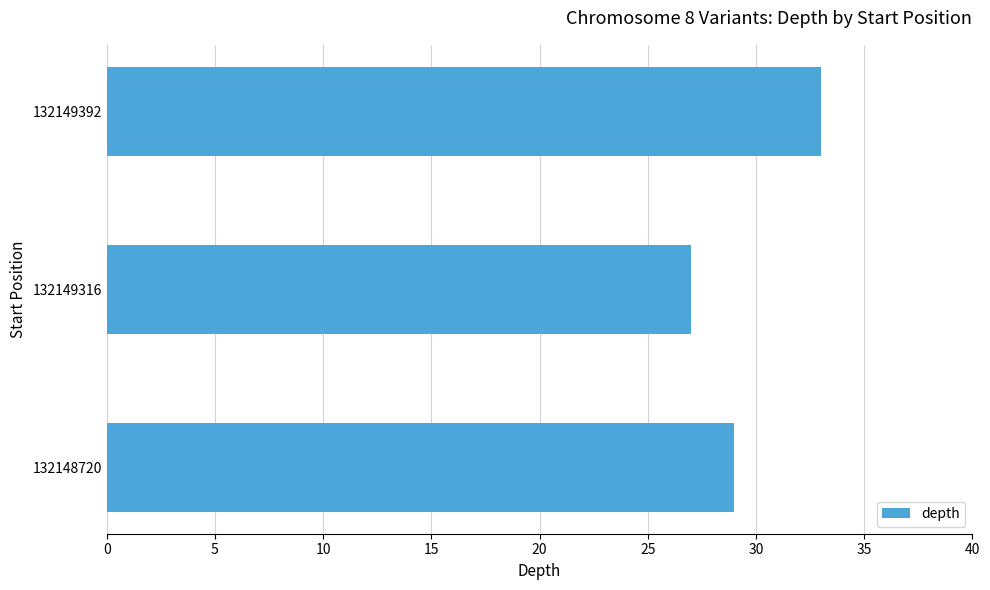

What is the ratio of the value at 132149392 to the value at 132148720?

1.1